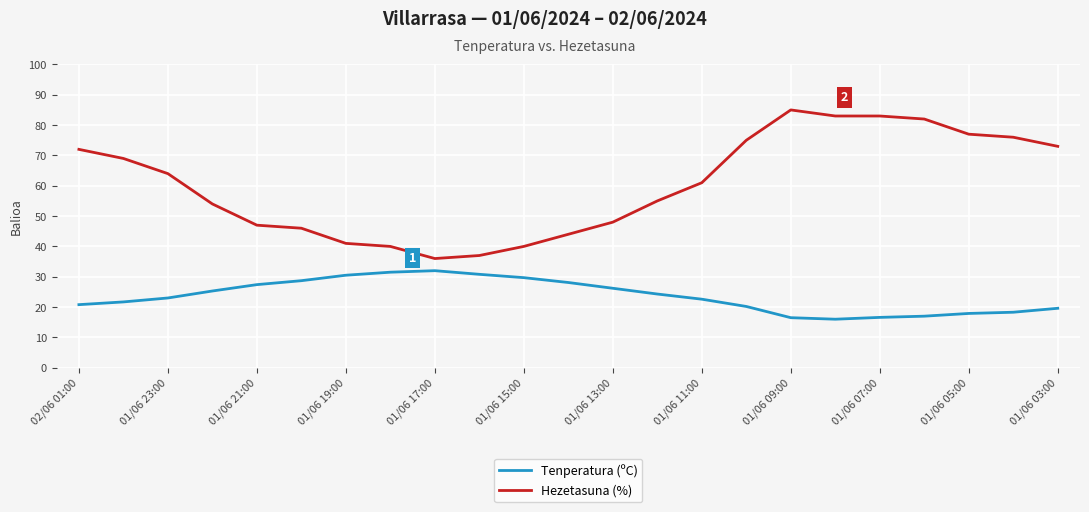

Does the chart have visible grid lines?

Yes